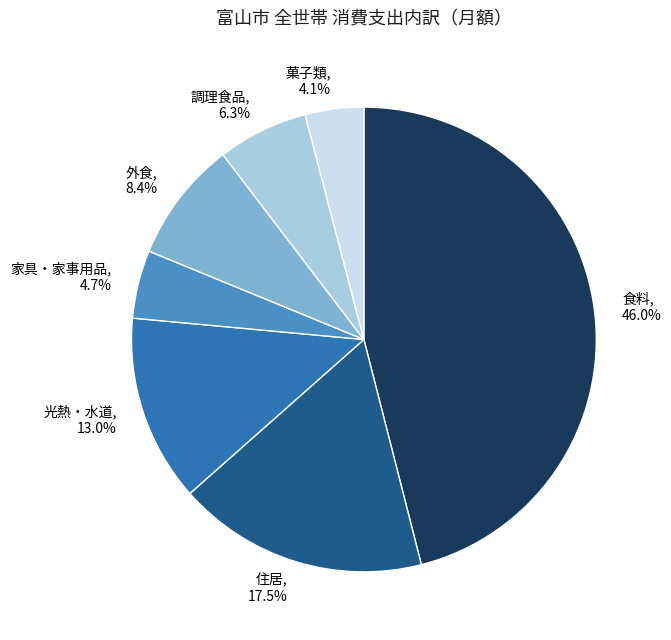

What percentage is the 食料 slice, to the nearest percent?

46%